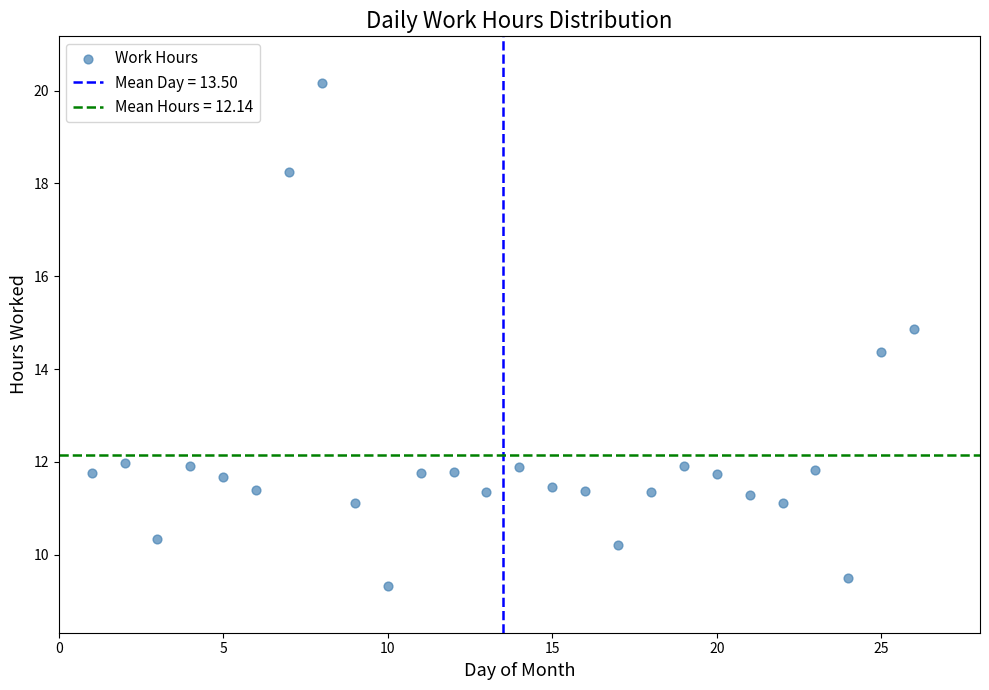

What Y value in the scatter plot is closest to 14?

14.4